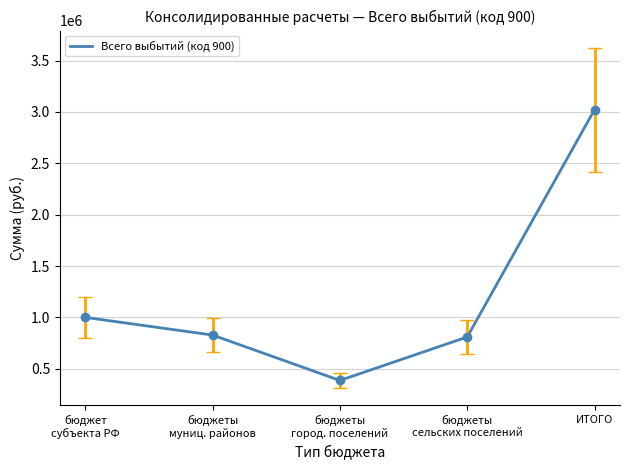

What is the sum of all values?

6045382